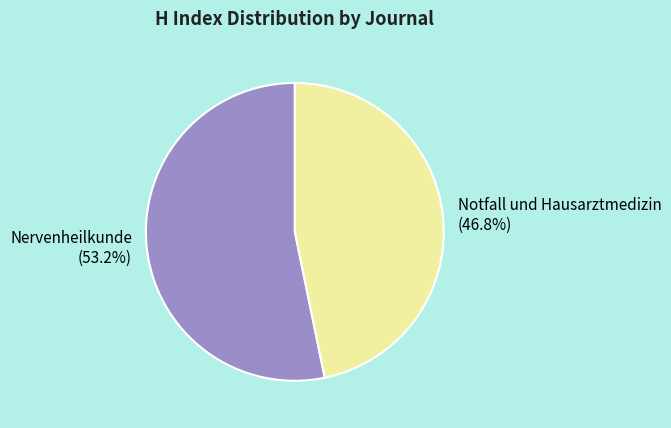

The Notfall und Hausarztmedizin slice represents 47% of the pie. True or false?

True